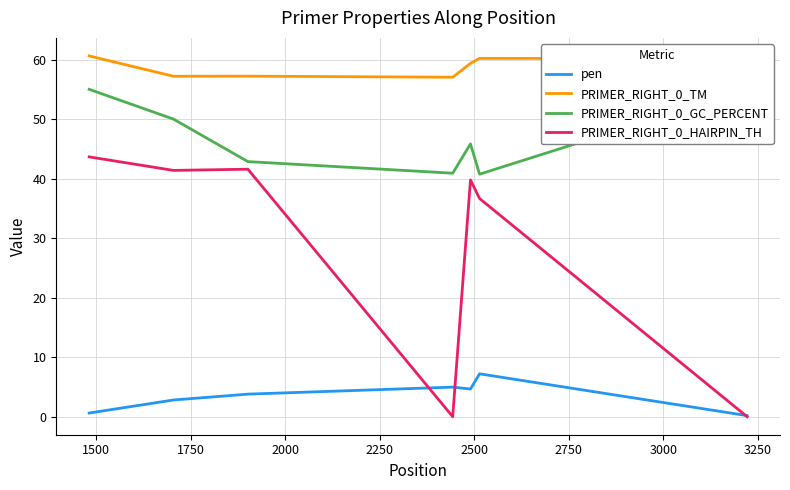

What is the lowest value of the PRIMER_RIGHT_0_TM series?

57.0